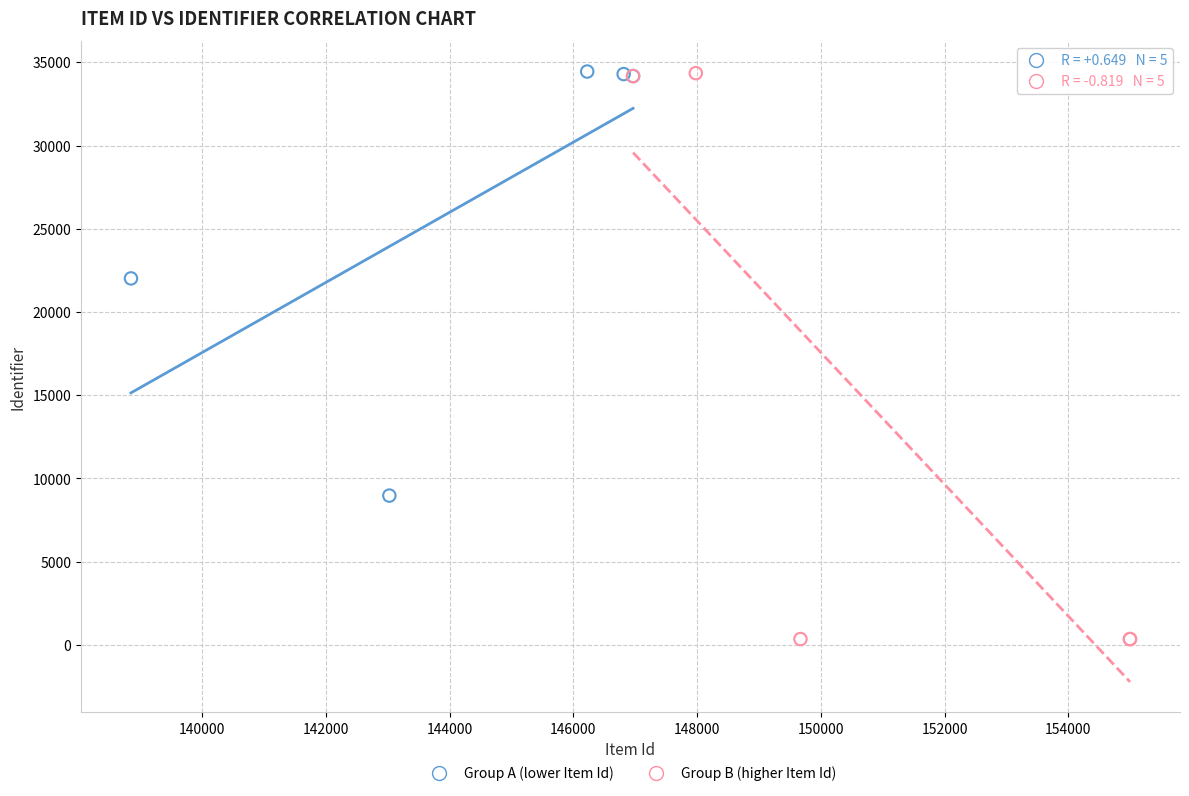

What are all the series names shown in the legend?

Group A (lower Item Id), Group B (higher Item Id)